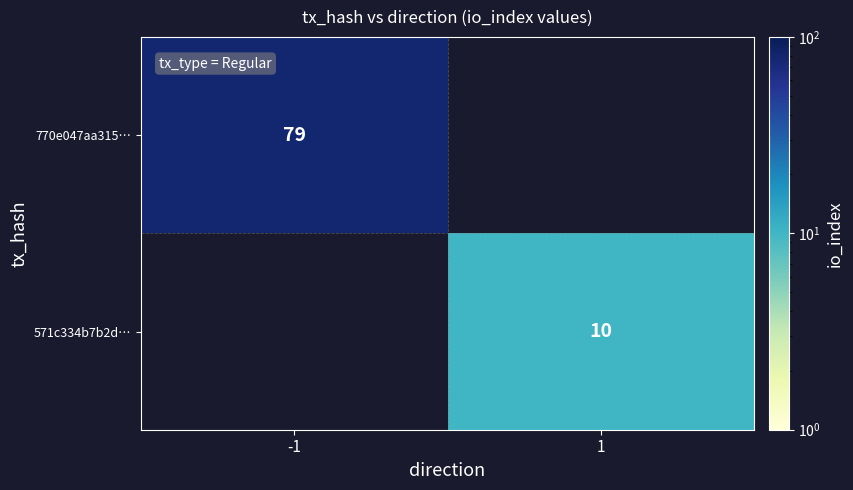

True or false: 571c334b7b2d… has a value of 16 at 1.

False